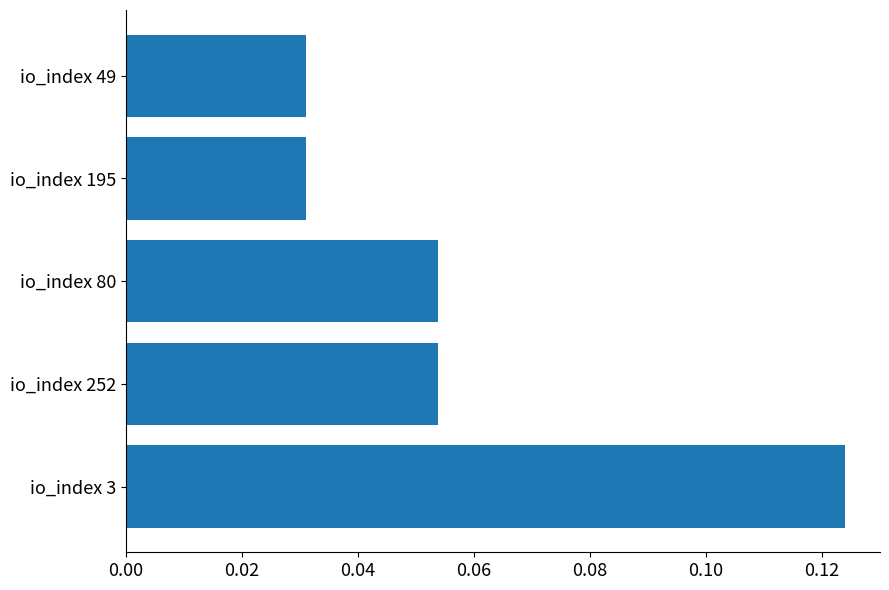

How many values are between 0 and 1?

5